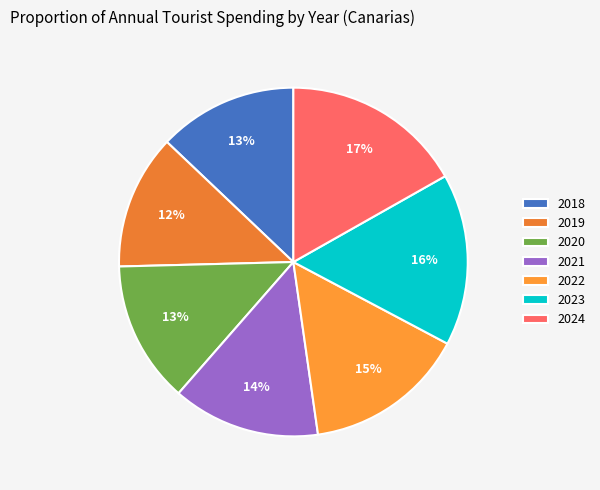

What is the ratio of the value at 2024 to the value at 2018?

1.3